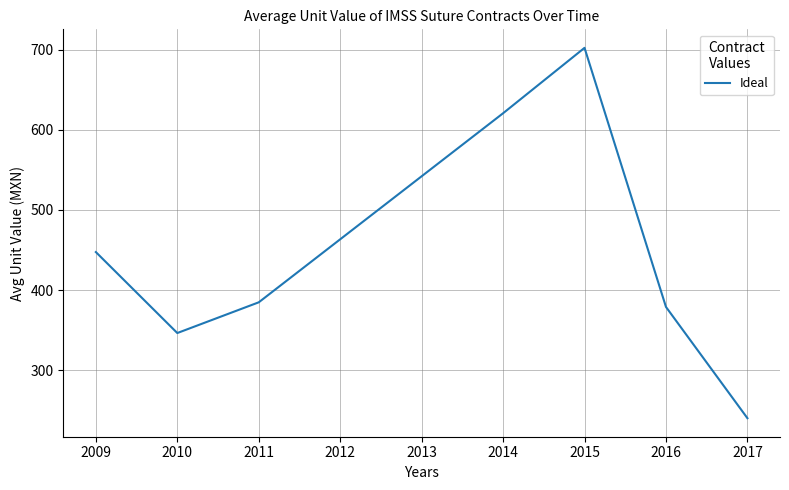

True or false: the data shows 603.3 at 2011.

False